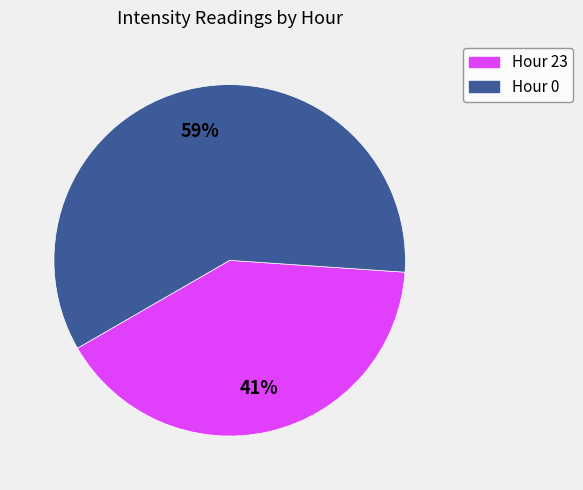

Is there any slice that represents more than half of the pie?

Yes